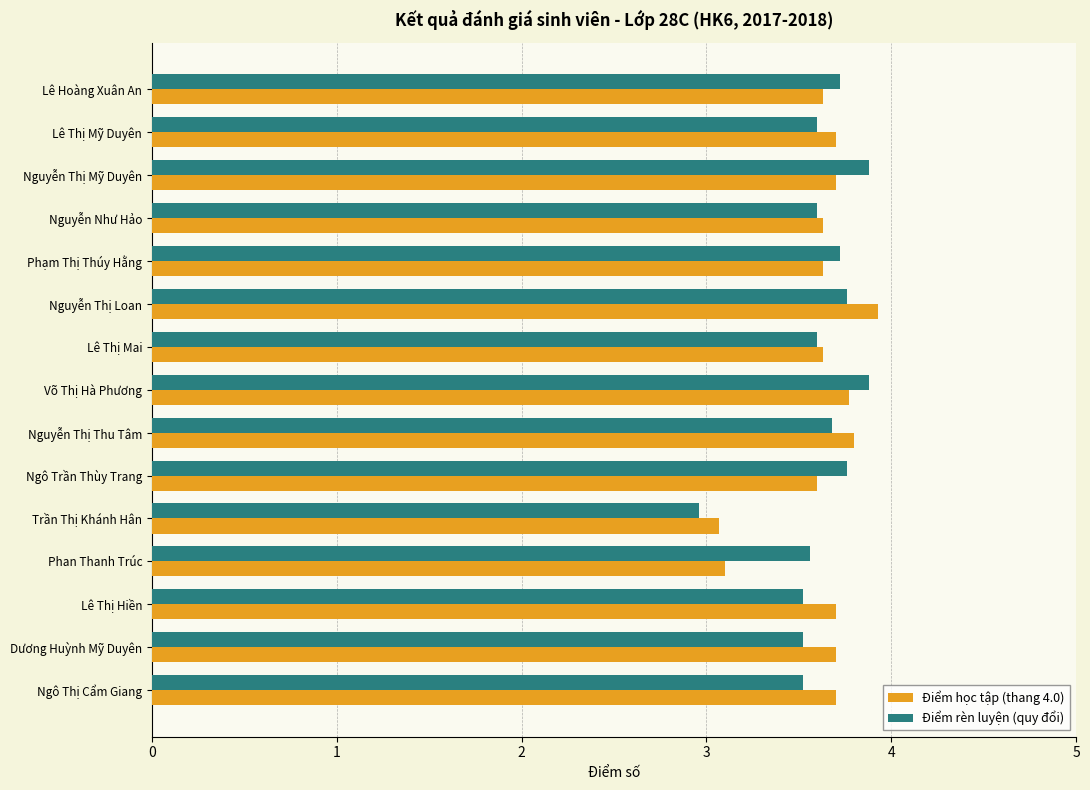

True or false: Điểm rèn luyện (quy đổi) has a value of 1.2 at Ngô Thị Cẩm Giang.

False